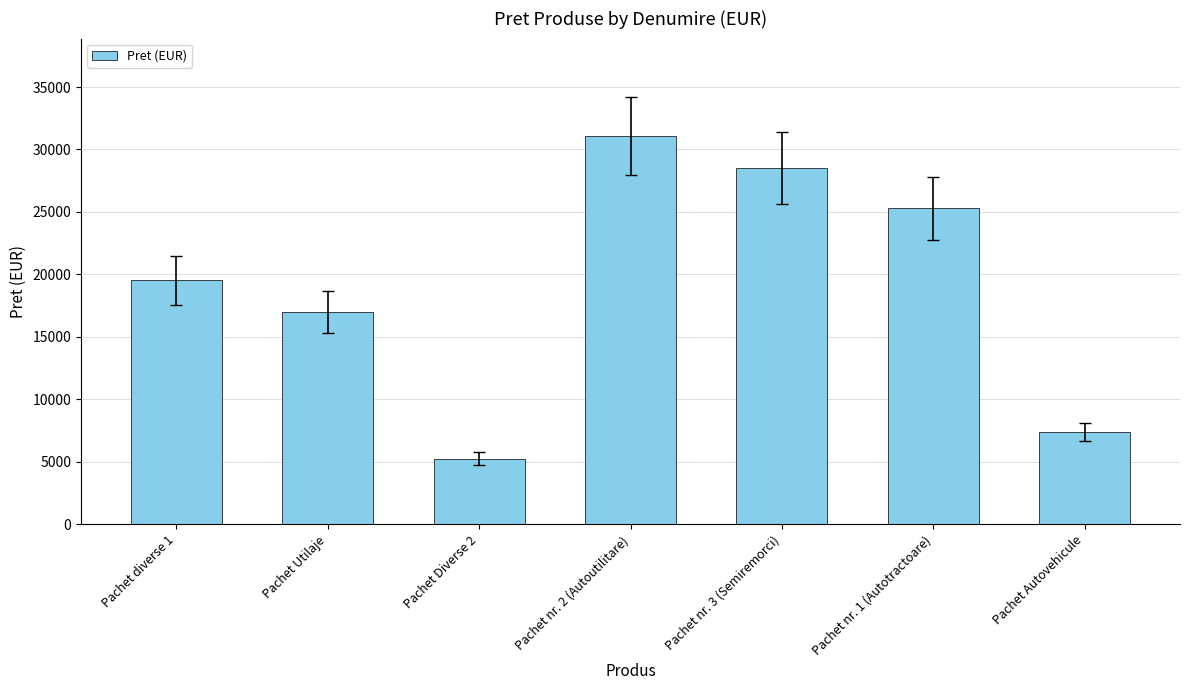

Approximately how many times larger is the value at Pachet nr. 3 (Semiremorci) compared to Pachet Utilaje?

1.7